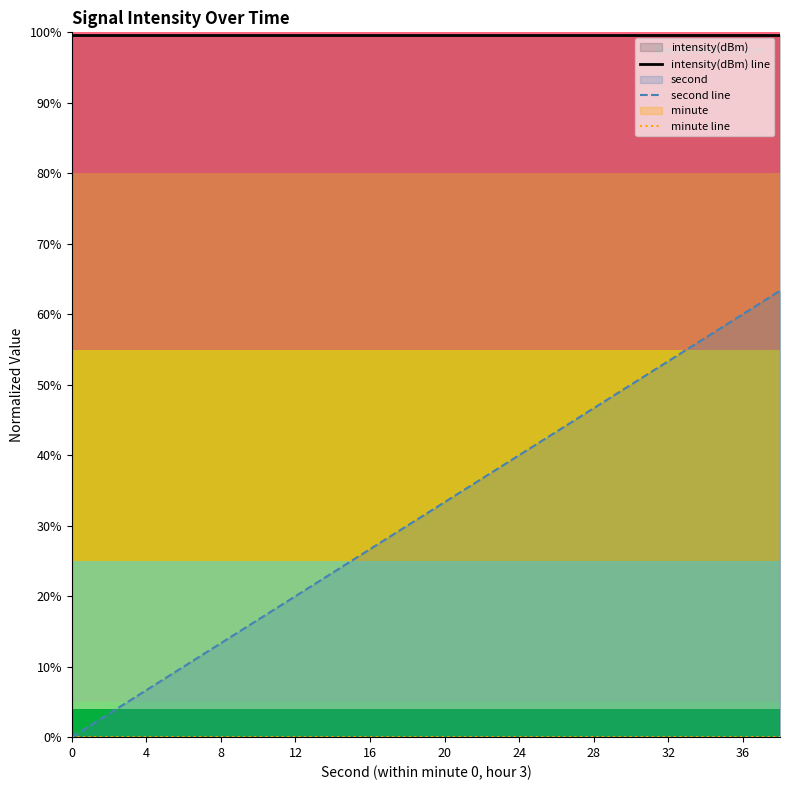

Is the value of minute line at 36 greater than the value of second line at 11?

No